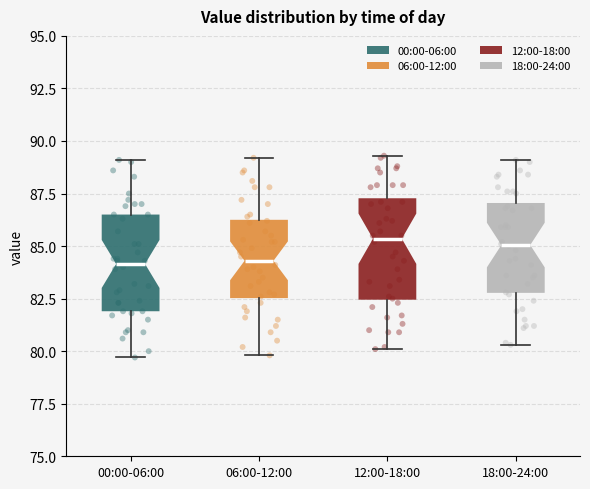

Where does the lower whisker of the box for 18:00-24:00 end on the y-axis? The values are not printed on the chart, so give them approximately, as read against the axis.

80.5